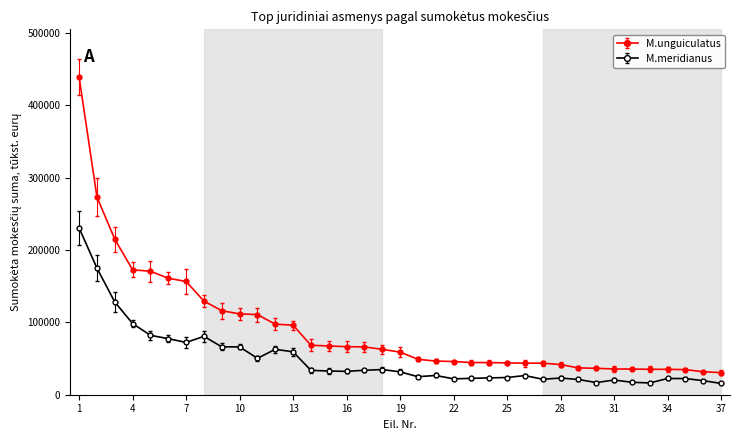

Which series has the largest total across all categories?

M.unguiculatus